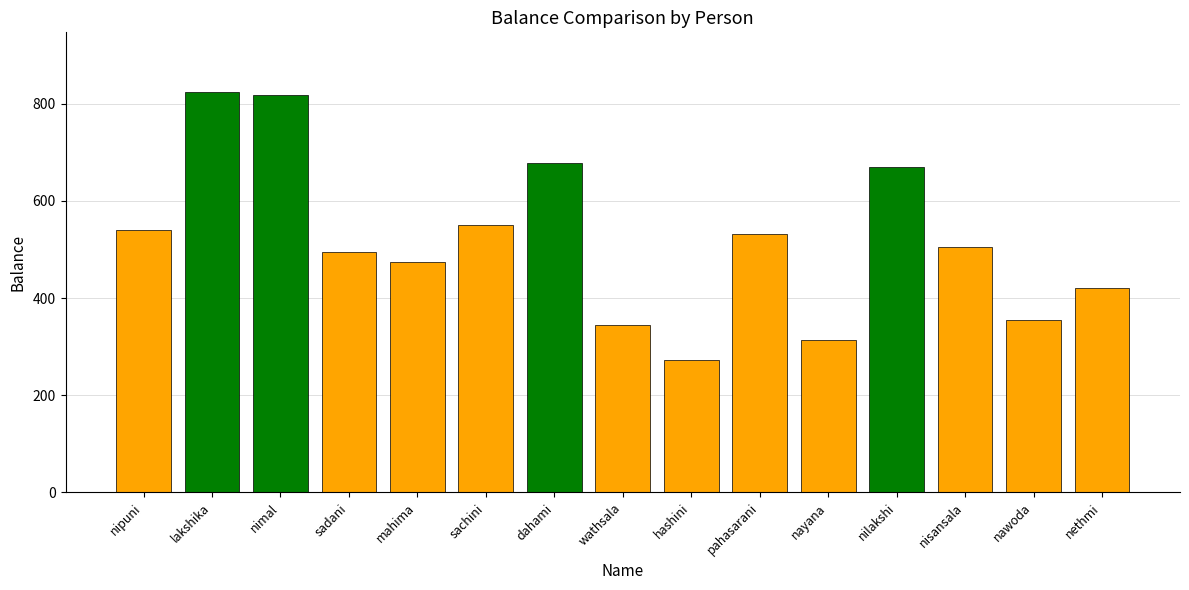

What is the smallest value displayed?

273